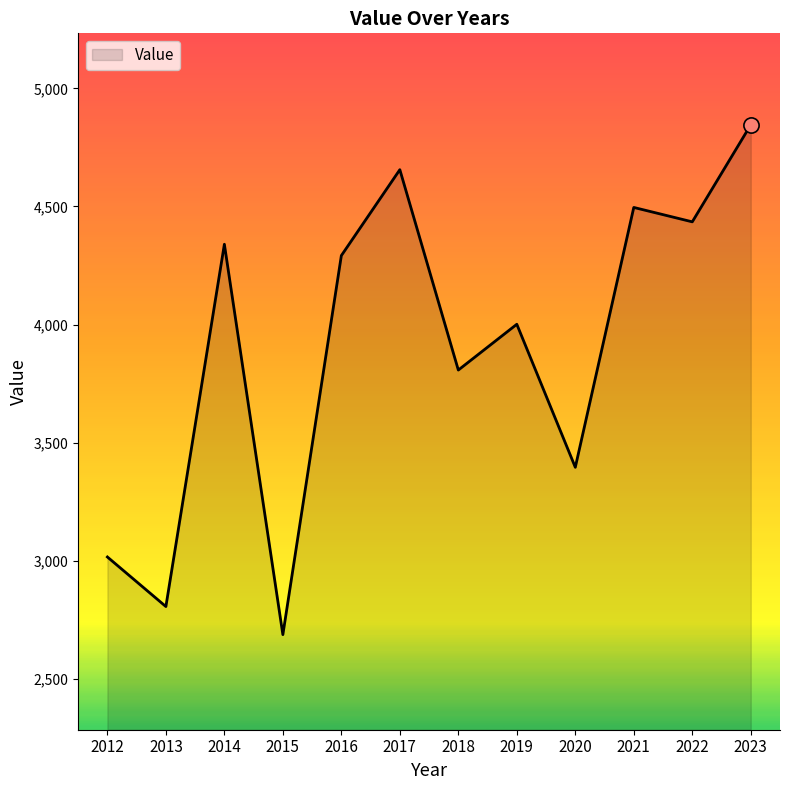

Approximately how many times larger is the value at 2021 compared to 2012?

1.5